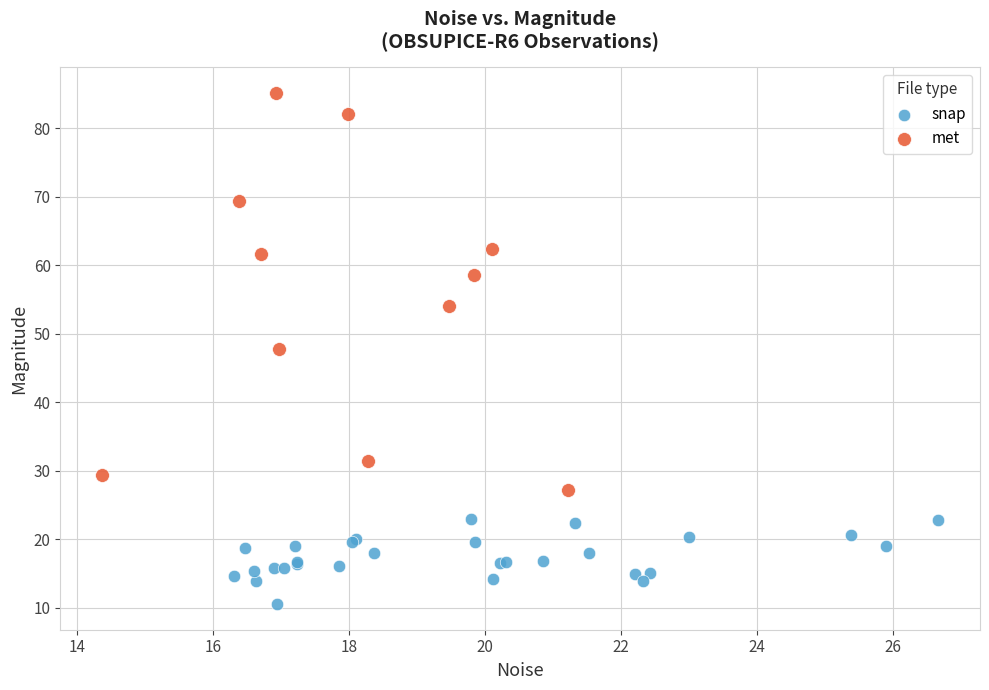

Which series has the largest Y range (max minus min)?

met